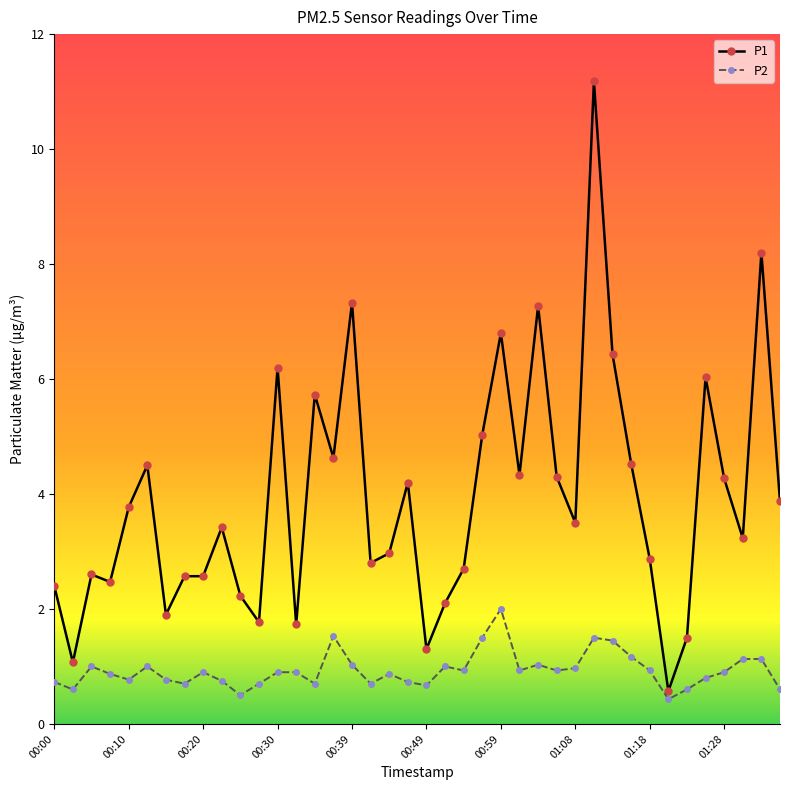

What is the minimum value for P1?

0.6